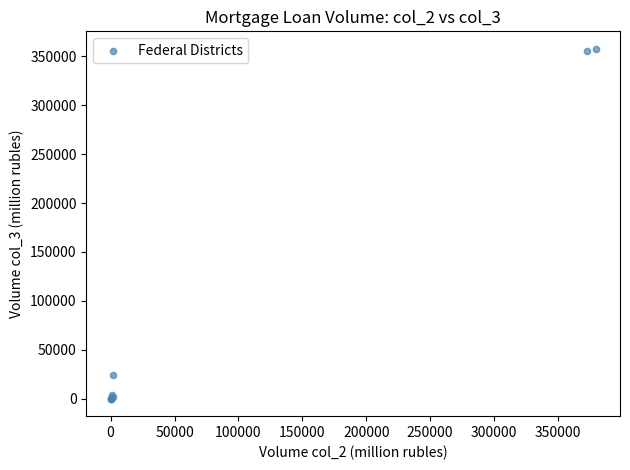

What Y value in the scatter plot is closest to 178837?

23837